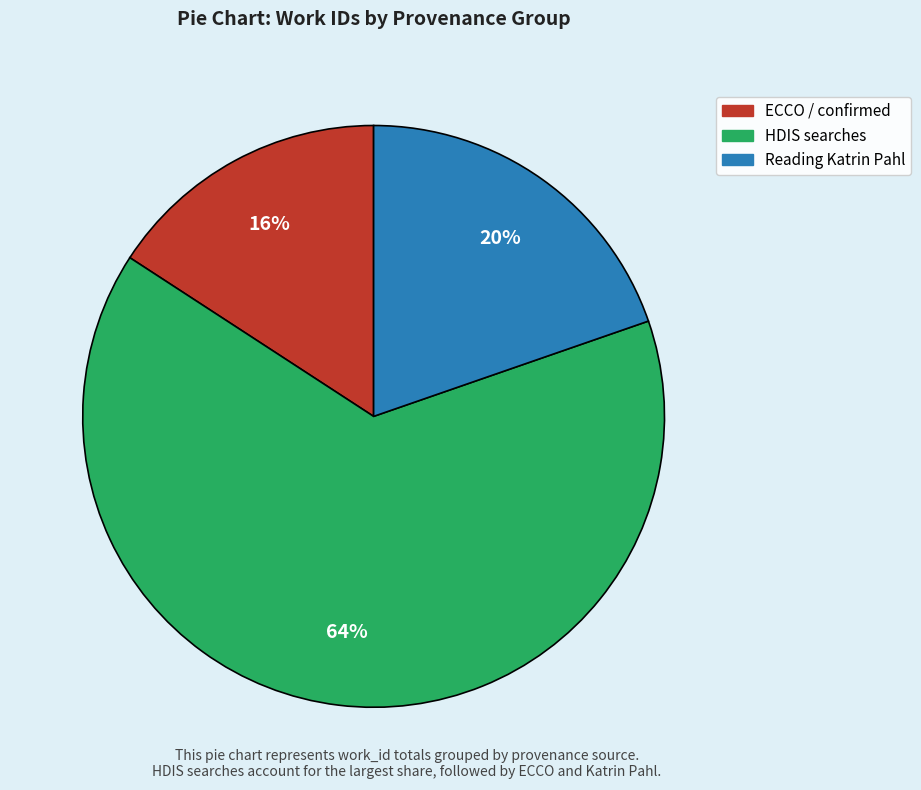

Does any single category account for the majority?

Yes